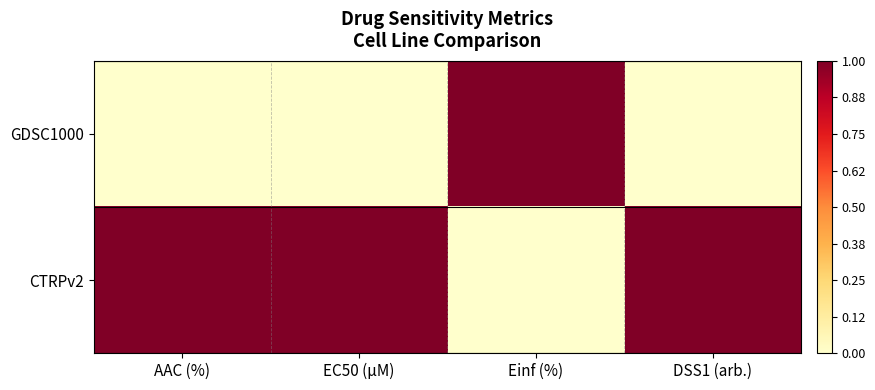

Reading left to right, what are all the values shown in this chart?

GDSC1000: AAC (%)=0	EC50 (µM)=0	Einf (%)=1	DSS1 (arb.)=0
CTRPv2: AAC (%)=1	EC50 (µM)=1	Einf (%)=0	DSS1 (arb.)=1